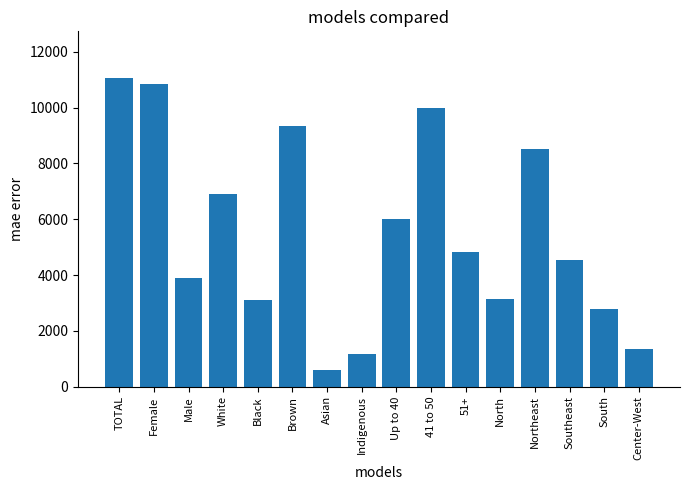

Which label corresponds to the smallest value in the chart?

Asian